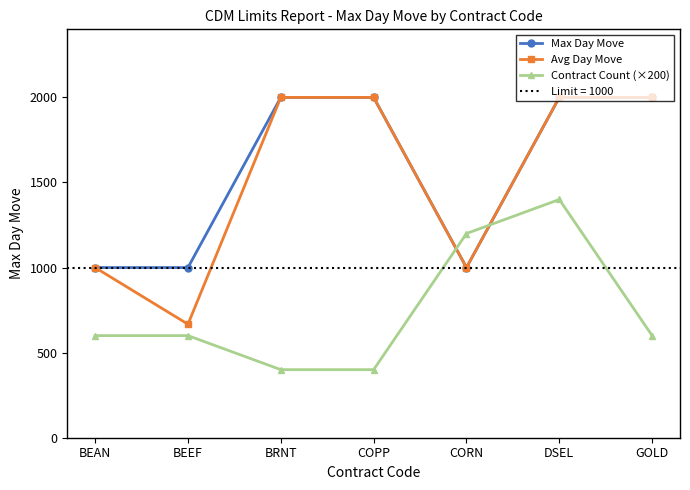

What is the average value of the Avg Day Move series?

1524